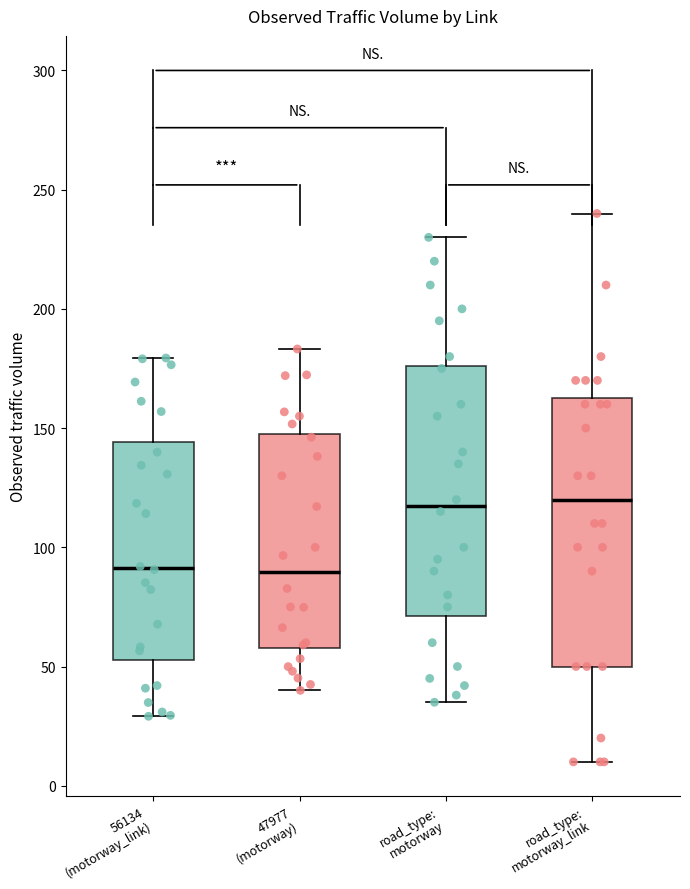

Where is the lower edge of the box for road_type: motorway_link on the y-axis? The values are not printed on the chart, so give them approximately, as read against the axis.

50